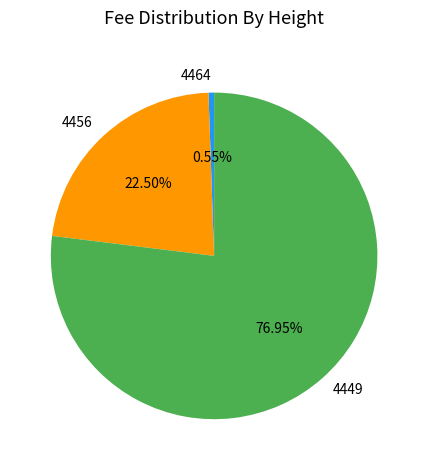

Which category has the smallest portion of the pie?

4464